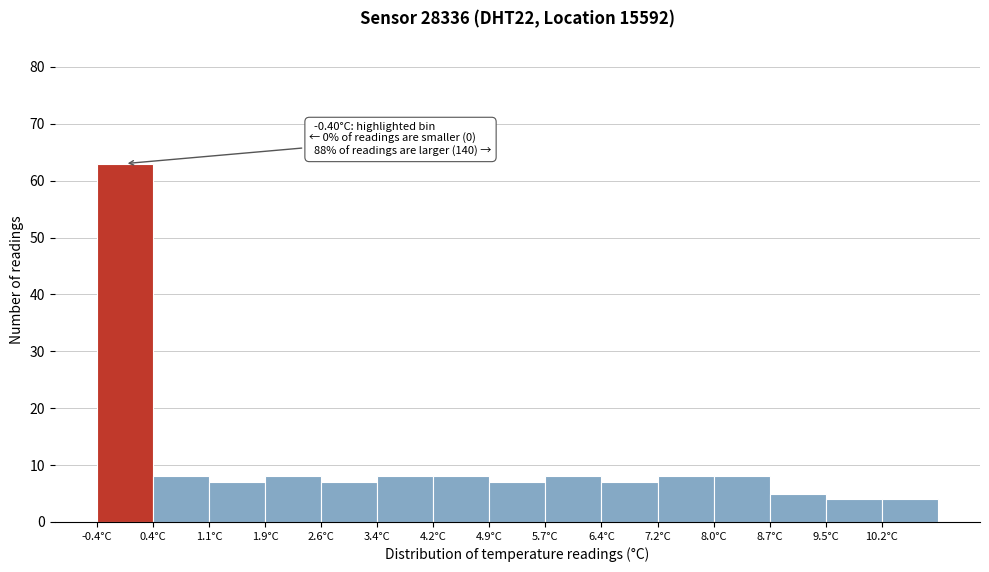

Over which range of the x-axis is the bar tallest?

-0.40 to 0.36